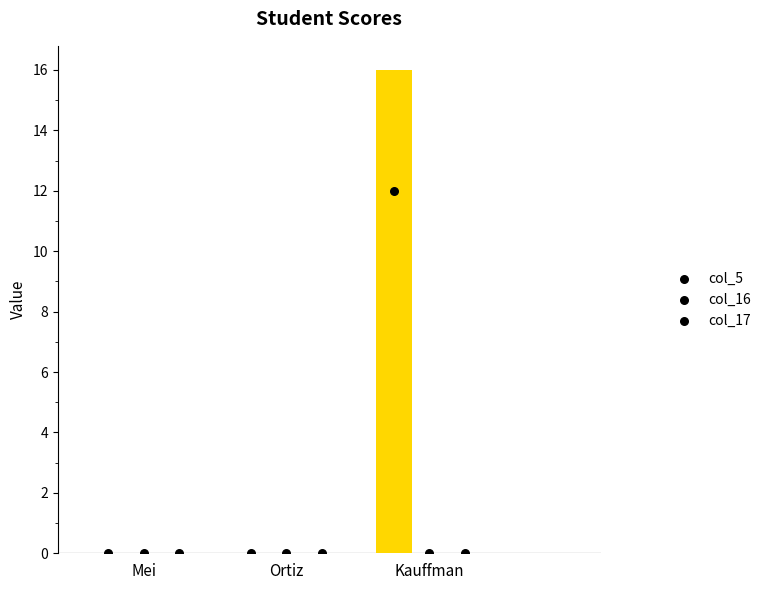

Is the value of col_17 at Kauffman greater than the value of col_16 at Mei?

No